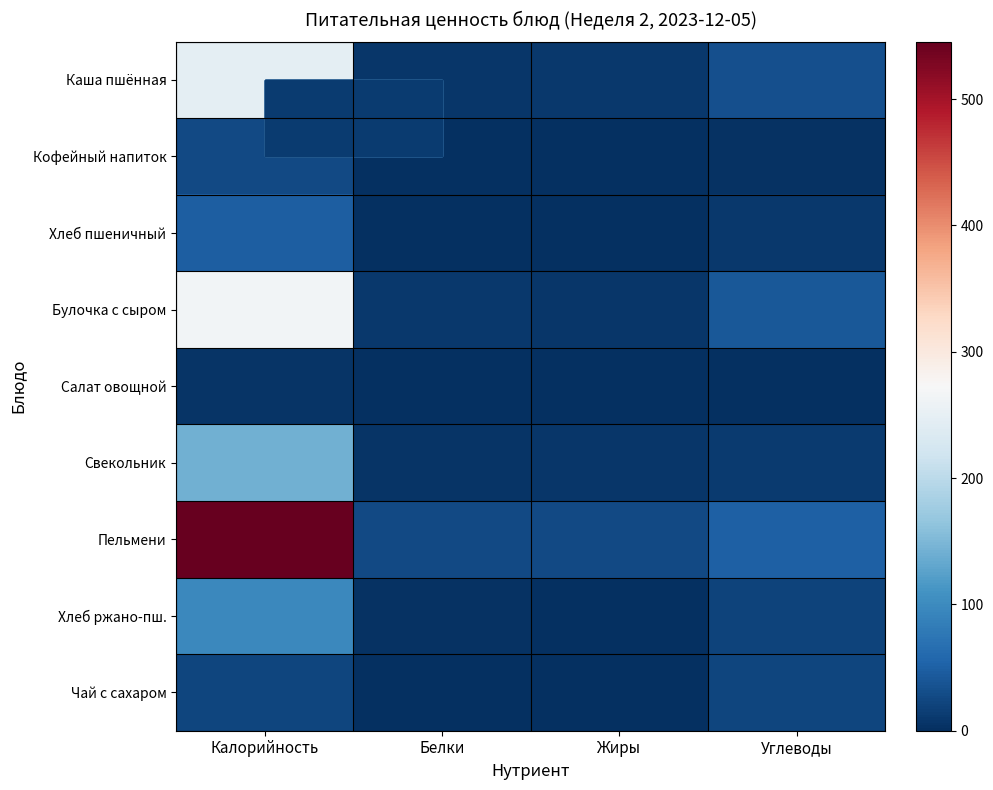

What is the greatest value displayed?

545.5